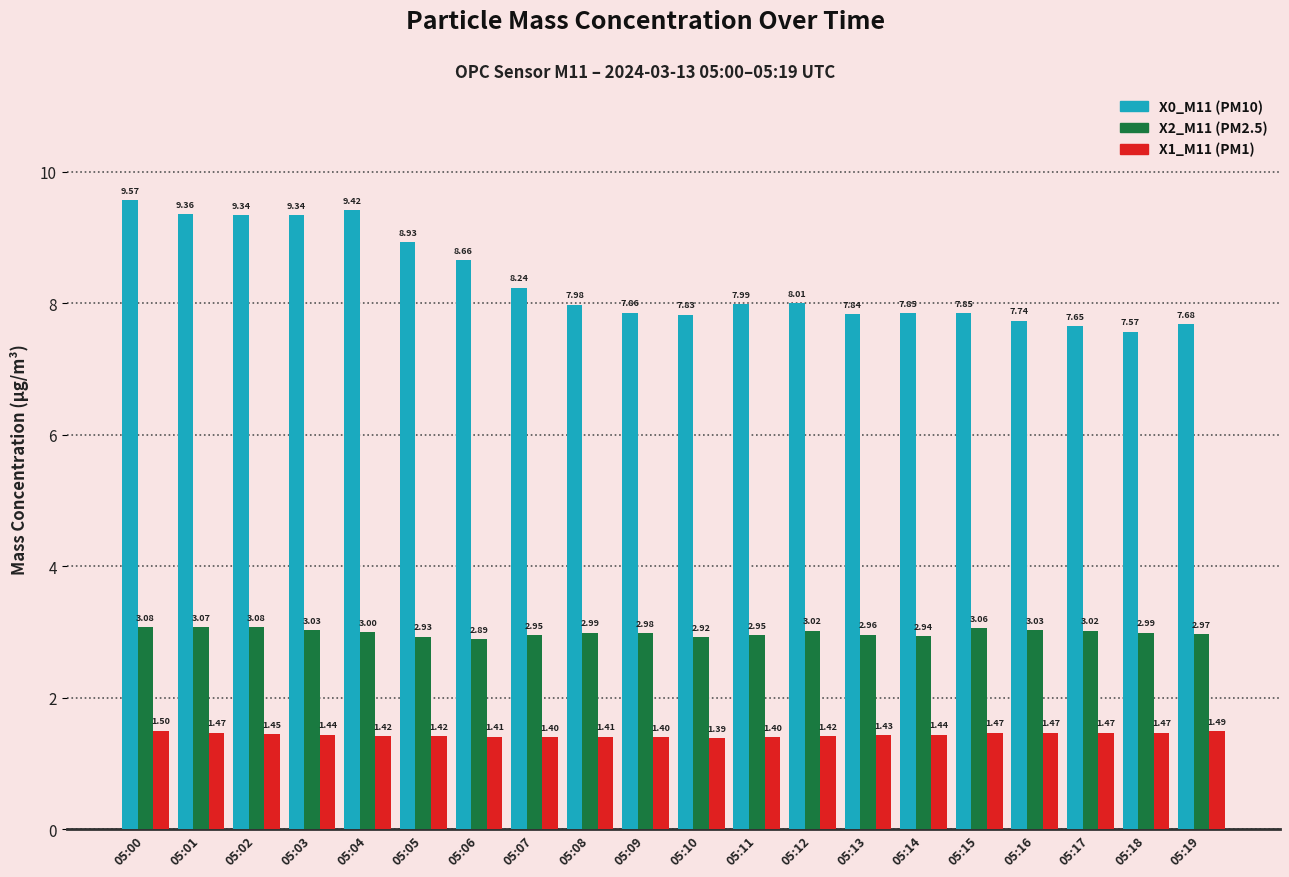

The X0_M11 (PM10) series shows 1.9 at 05:10. True or false?

False